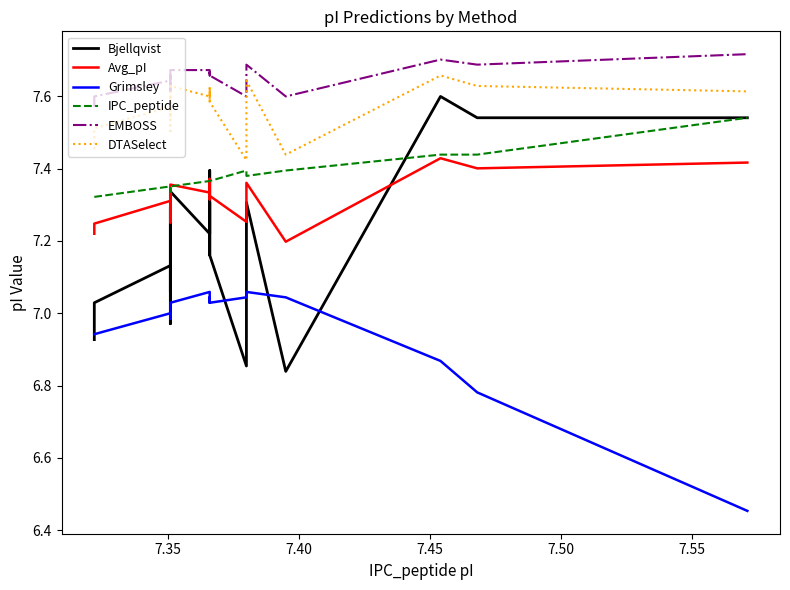

True or false: Avg_pI and EMBOSS intersect in this chart.

False